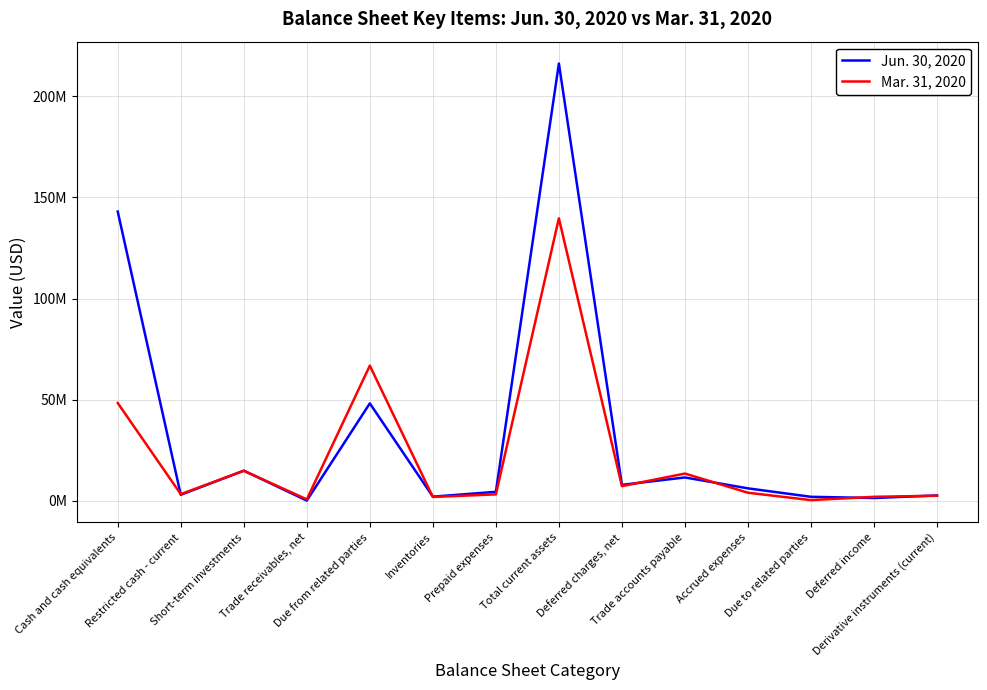

True or false: Mar. 31, 2020 and Jun. 30, 2020 cross at least once.

True